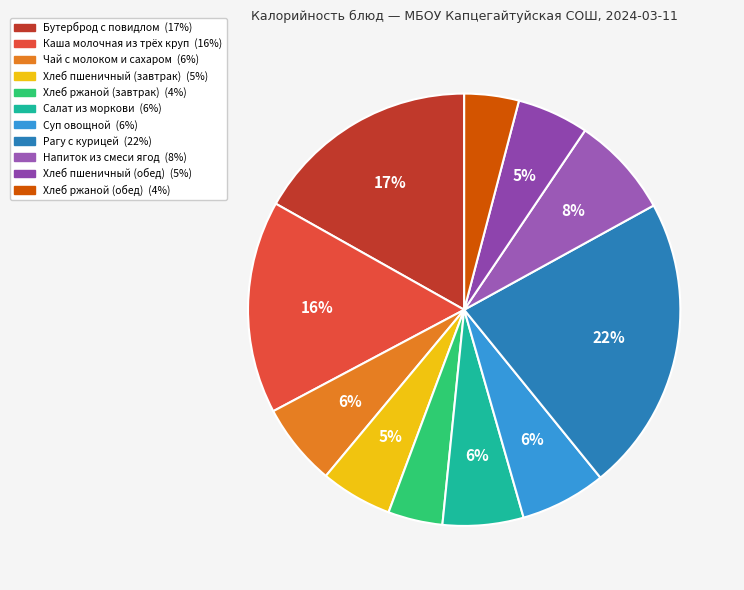

Between Бутерброд с повидлом and Хлеб пшеничный (завтрак), which is larger?

Бутерброд с повидлом